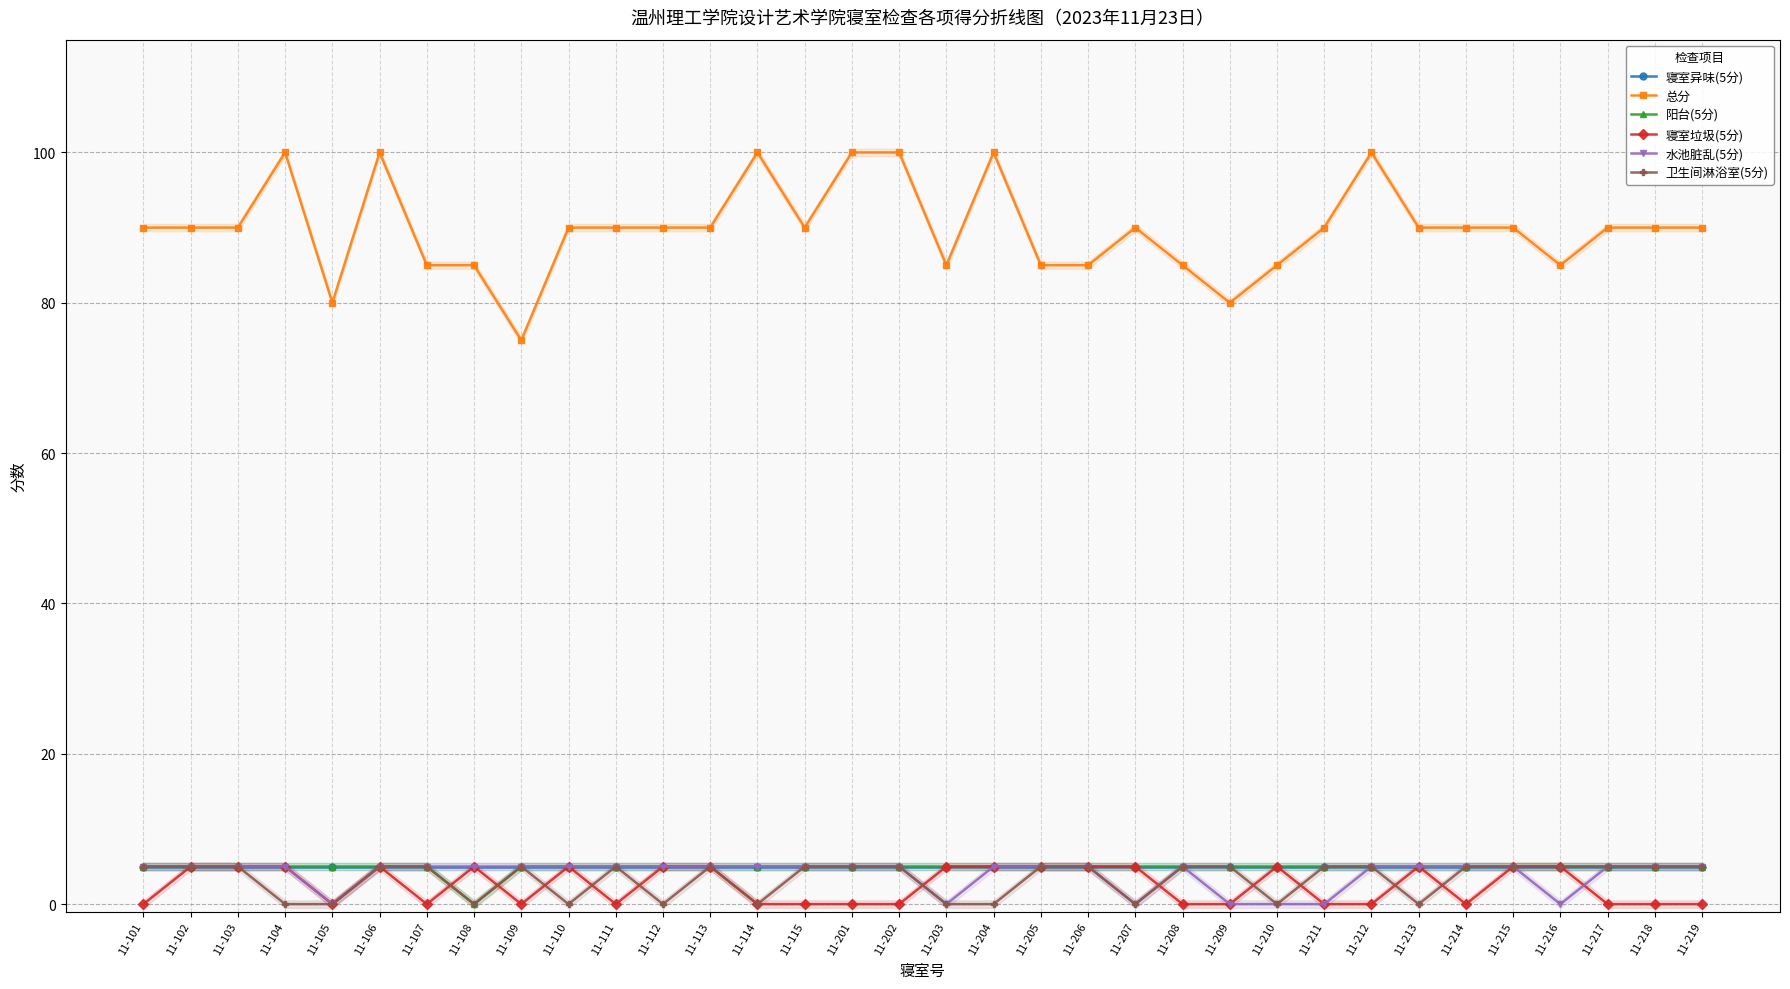

How many positive values does the 卫生间淋浴室(5分) series have?

23